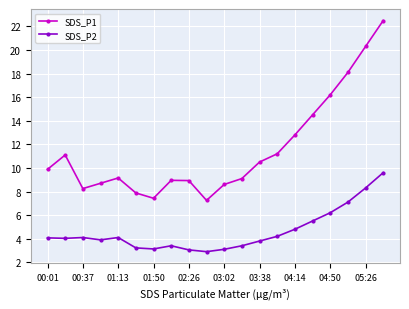

Which series has the widest spread of values?

SDS_P1